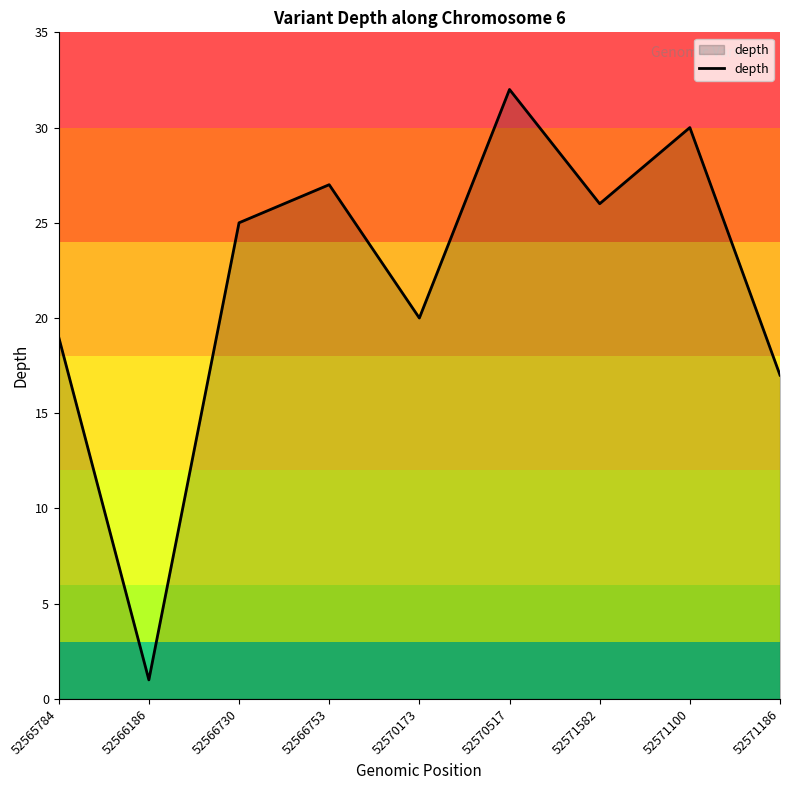

Is it true that the value at 52565784 is 7?

False